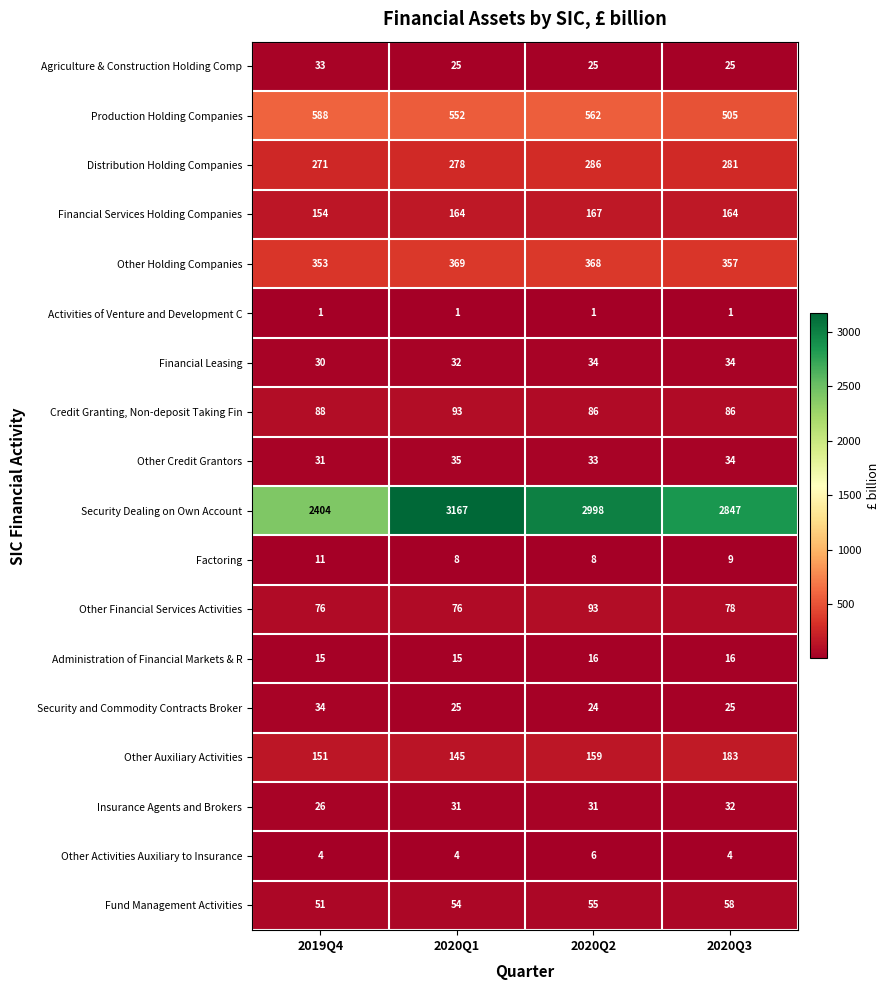

The value of Distribution Holding Companies at 2020Q1 is 384. True or false?

False